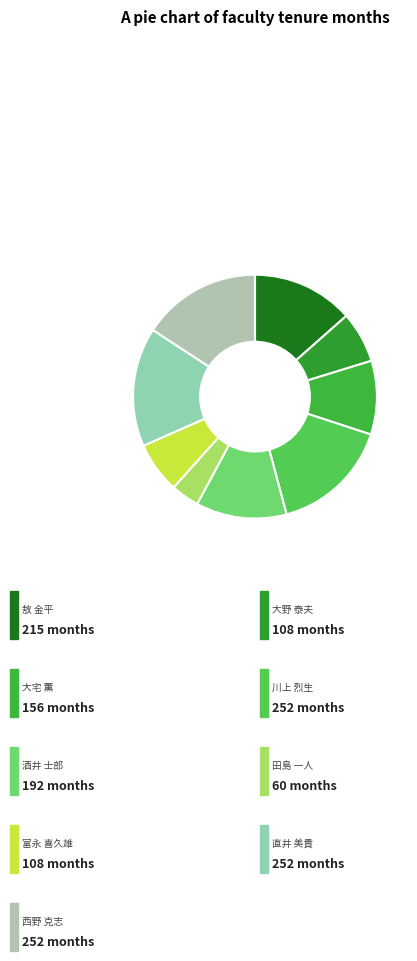

What is the smallest slice in the pie chart?

田島 一人